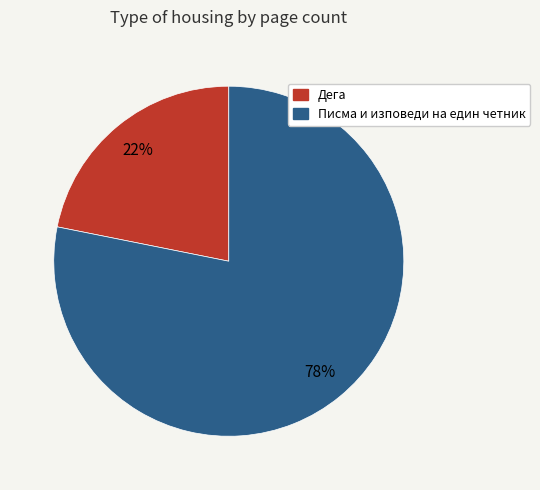

To the nearest percent, what is the combined percentage of Писма и изповеди на един четник and Дега?

100%